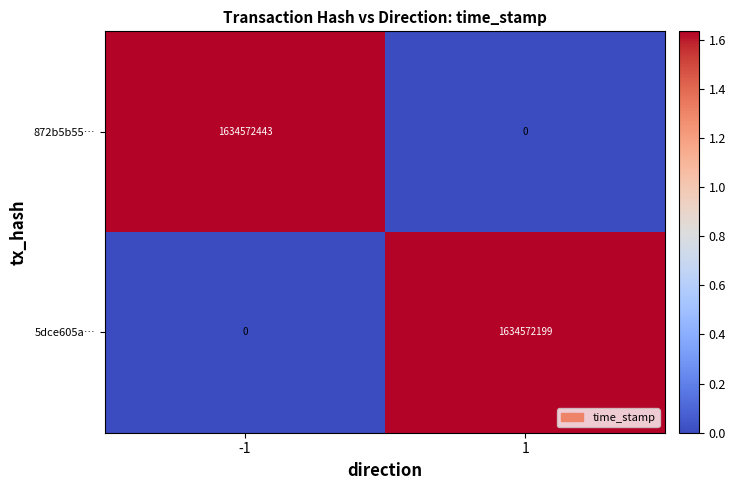

The value of 872b5b55… at -1 is 1634572443. True or false?

True